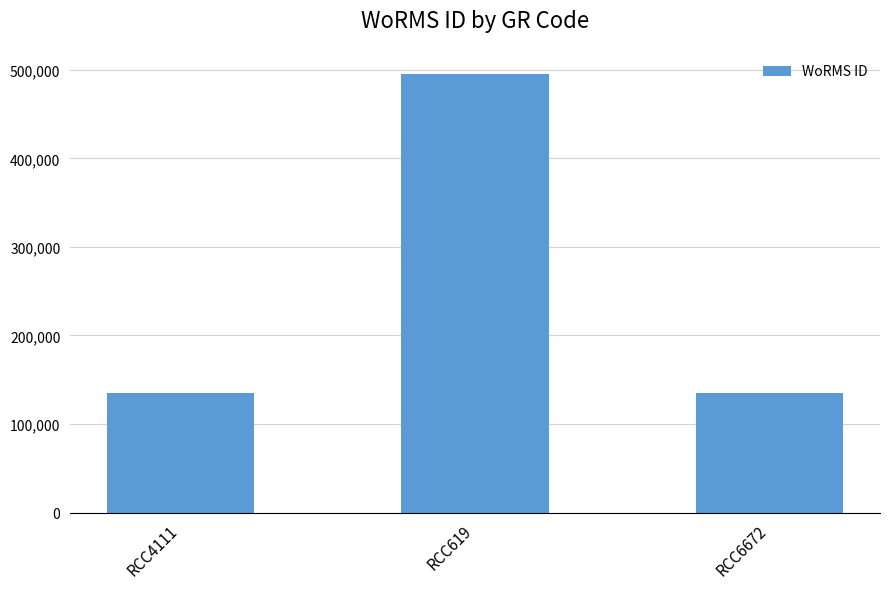

Between RCC619 and RCC6672, which is larger?

RCC619